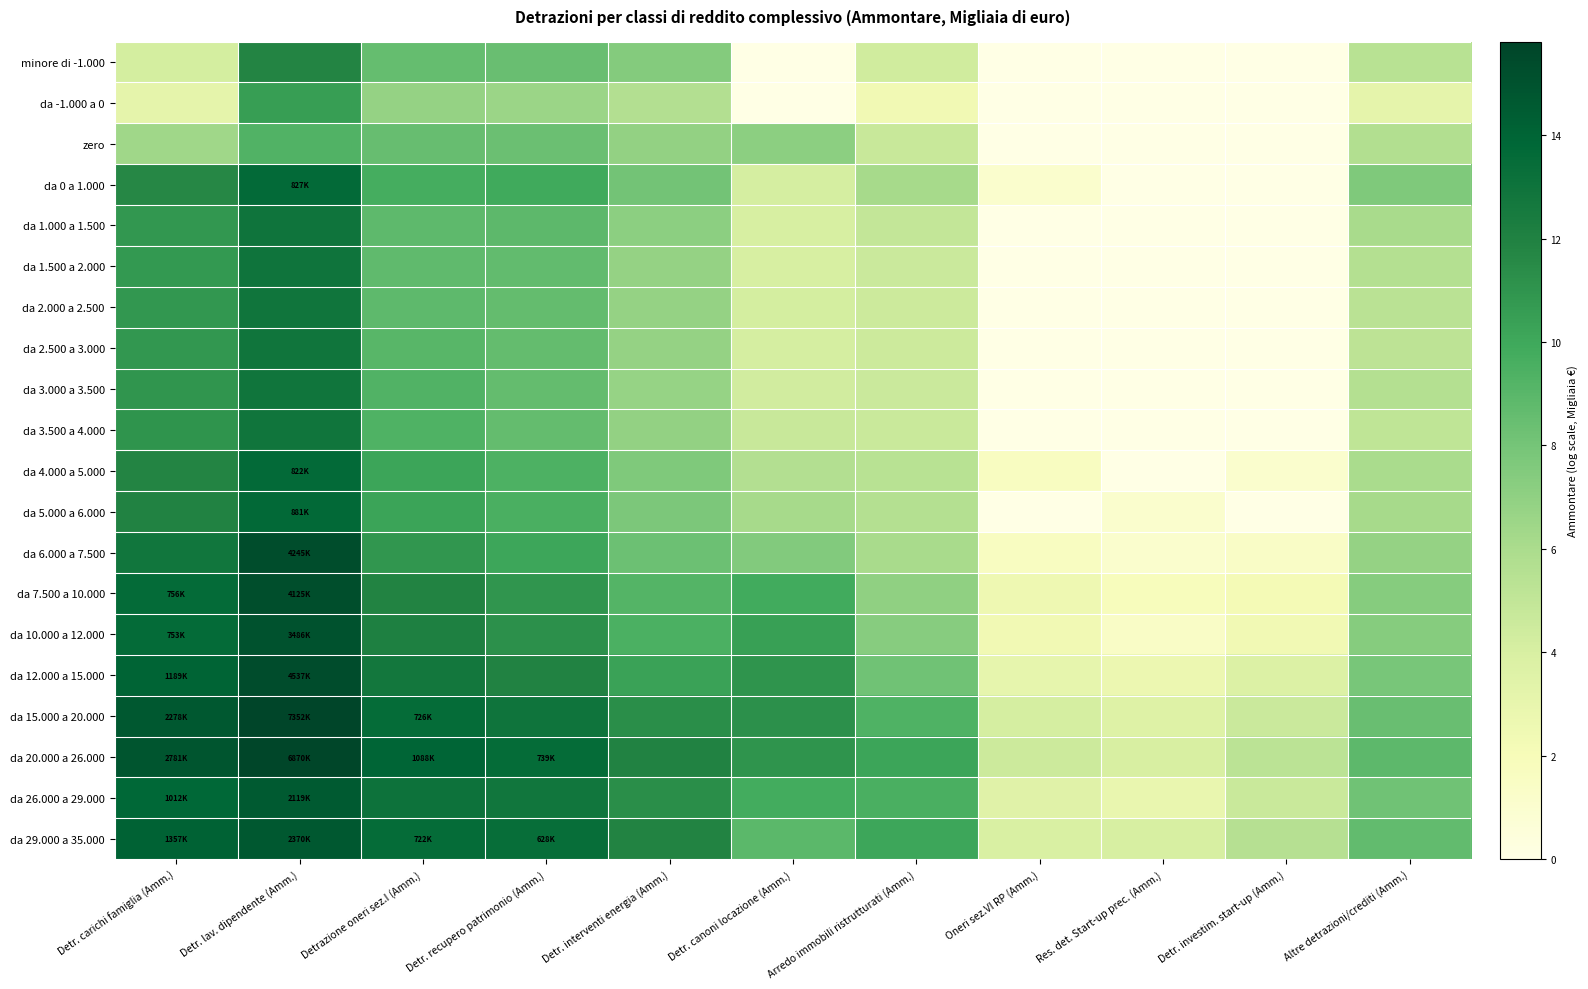

At Detr. interventi energia (Amm.), list the series in order from smallest to largest.

da -1.000 a 0, da 3.000 a 3.500, da 2.000 a 2.500, da 2.500 a 3.000, da 1.500 a 2.000, da 3.500 a 4.000, zero, da 1.000 a 1.500, minore di -1.000, da 4.000 a 5.000, da 5.000 a 6.000, da 0 a 1.000, da 6.000 a 7.500, da 7.500 a 10.000, da 10.000 a 12.000, da 12.000 a 15.000, da 15.000 a 20.000, da 26.000 a 29.000, da 29.000 a 35.000, da 20.000 a 26.000